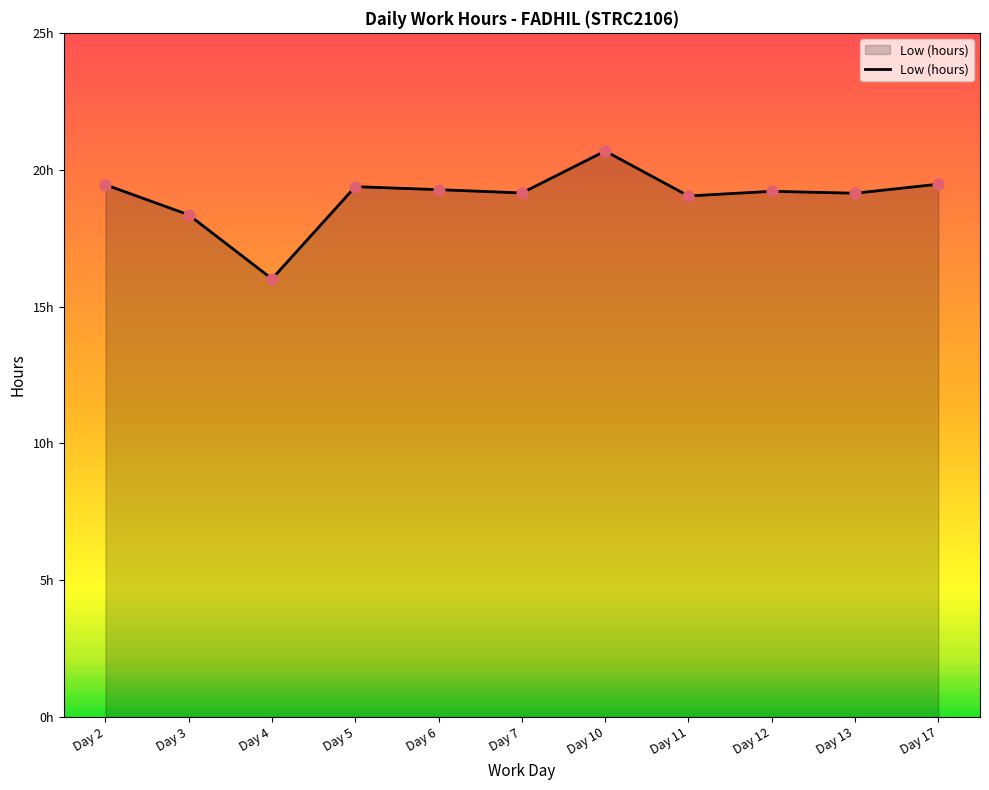

What is the change in value from Day 10 to Day 11?

-1.6